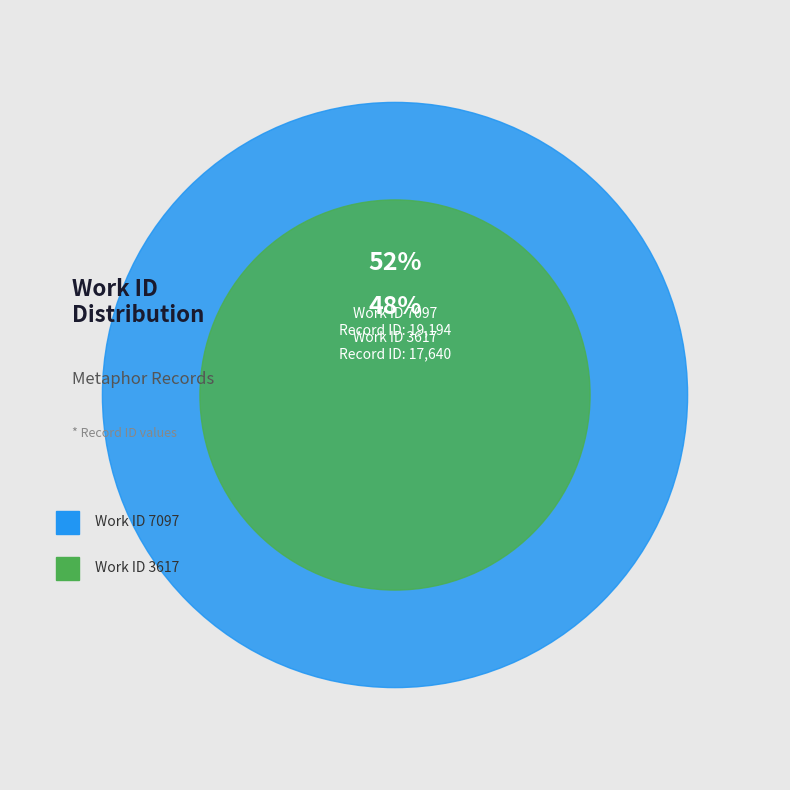

What is the change in value from 3617 to 7097?

+1554